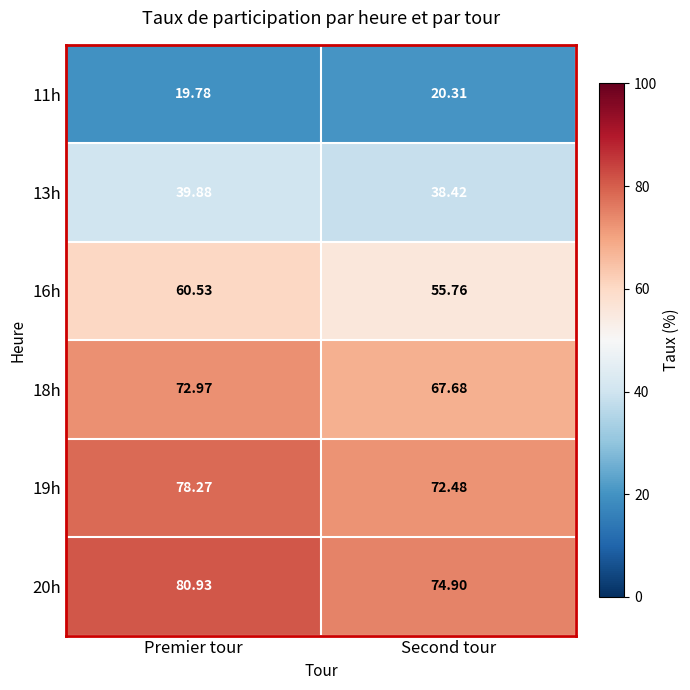

Where is 13h nearest to the value 39?

Second tour